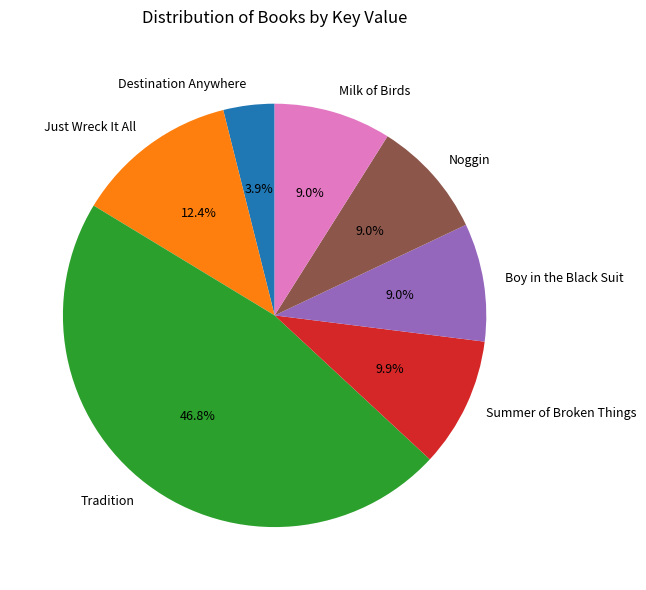

Which has a higher value, Tradition or Milk of Birds?

Tradition